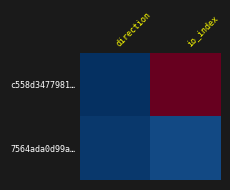

Rank the series at direction from lowest to highest value.

c558d3477981…, 7564ada0d99a…